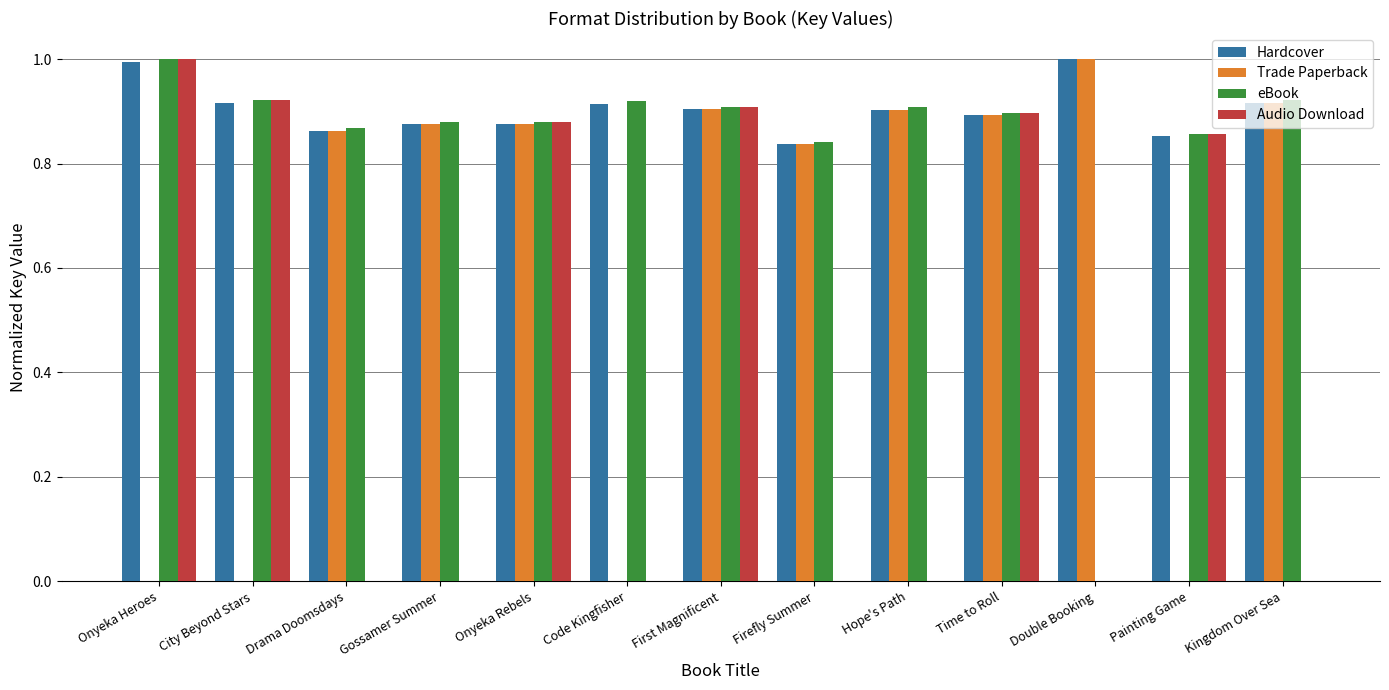

What is the sum of the Hardcover values at Drama Doomsdays and Onyeka Heroes?

1.9